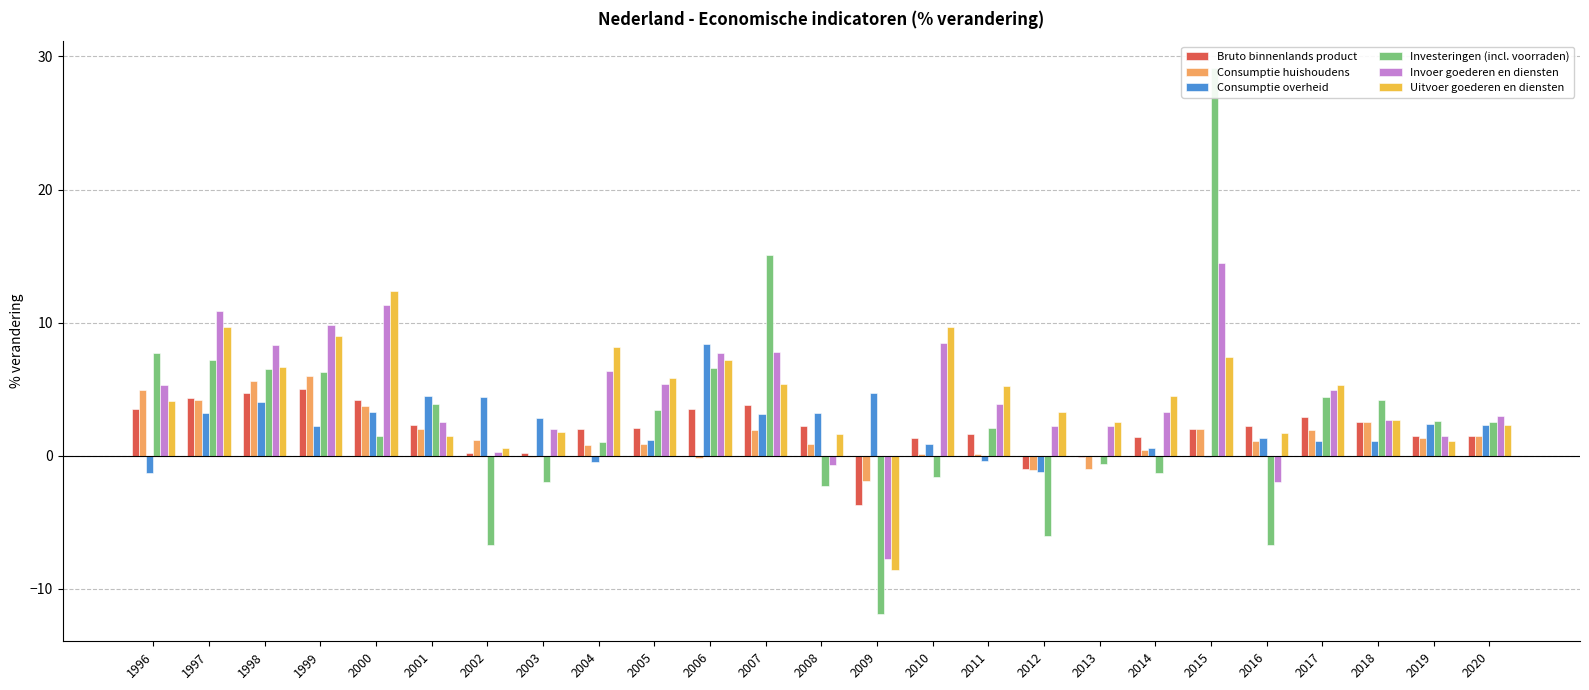

At which label is Consumptie huishoudens closest to 2?

2001